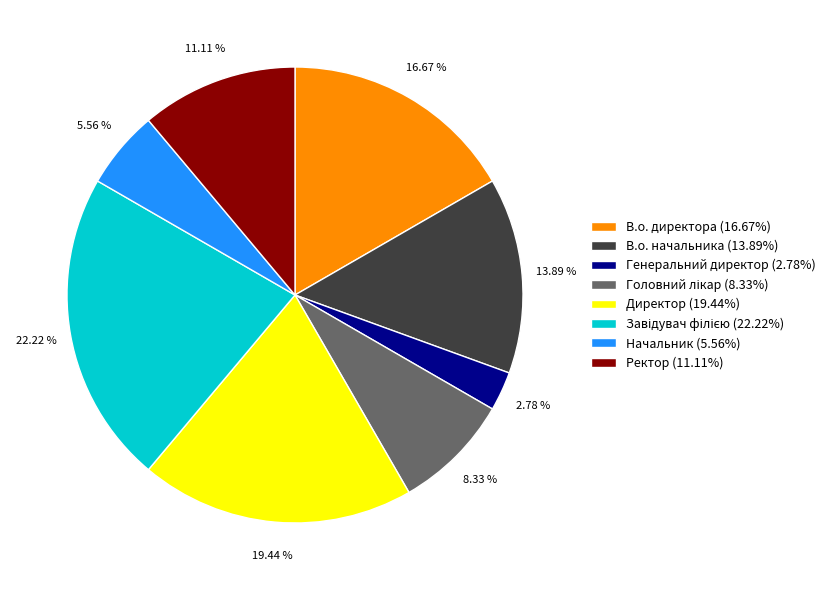

Does Начальник (5.56%) account for over 50% of the chart?

No